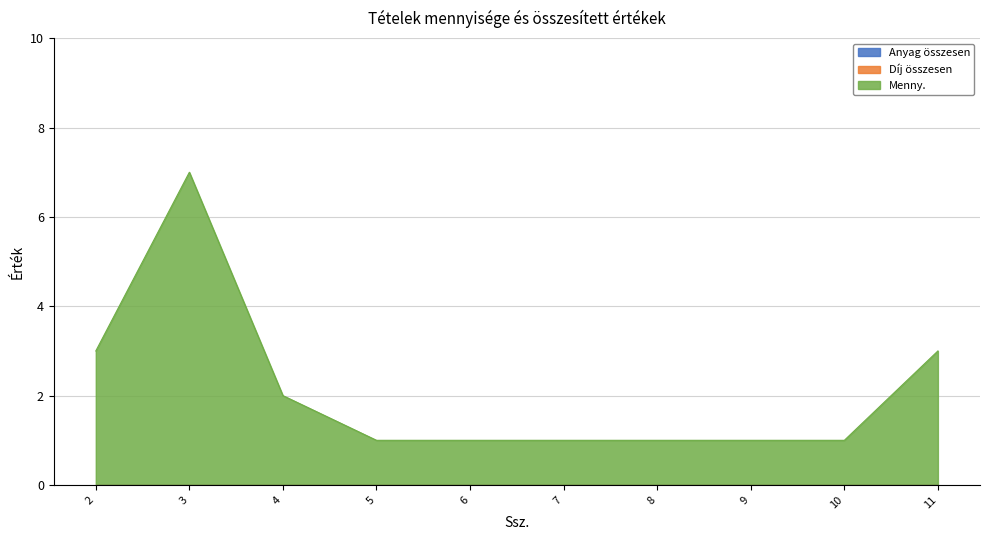

Which label corresponds to the largest value in the chart?

3